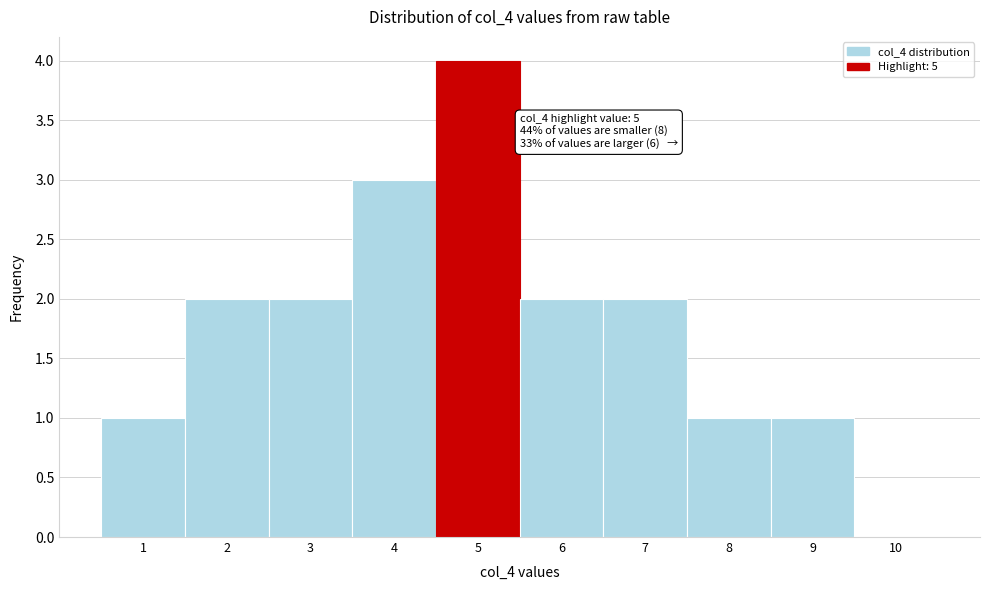

Over which range of the x-axis is the bar tallest?

4.5 to 5.5